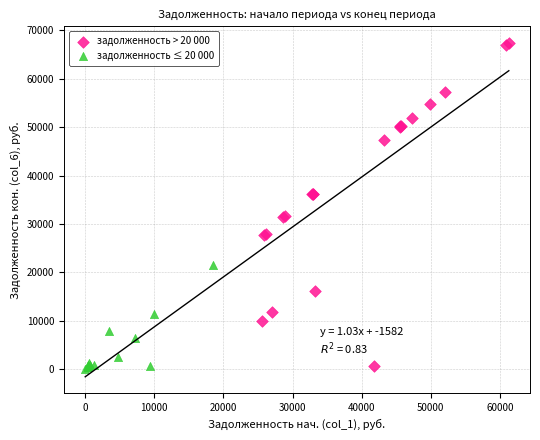

Which series reaches the maximum Y coordinate?

задолженность > 20 000